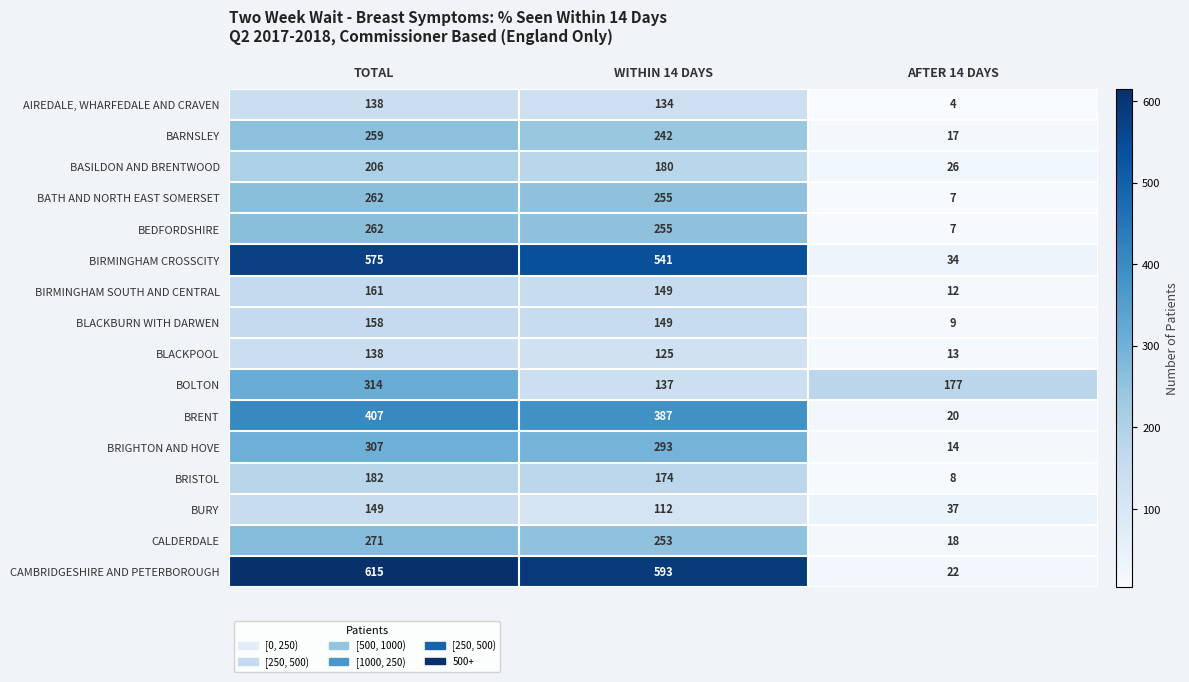

What is the greatest value displayed?

615